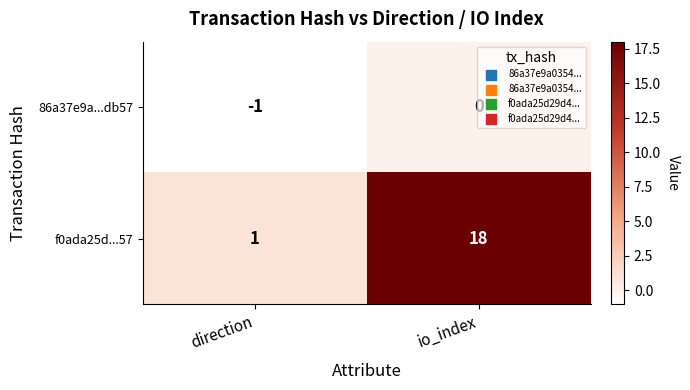

At direction, list the series in order from largest to smallest.

f0ada25d...57, 86a37e9a...db57